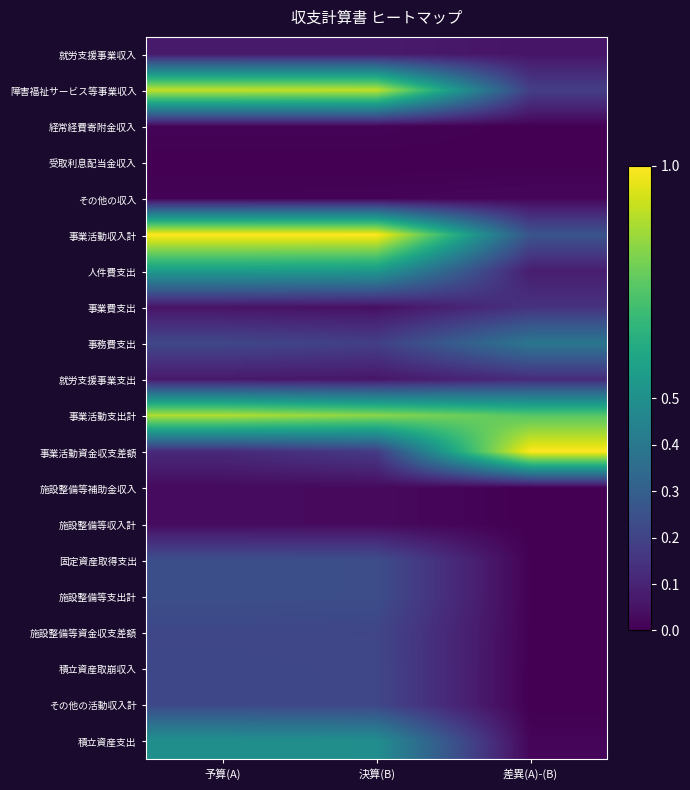

Reading left to right, transcribe all the data shown in this chart.

就労支援事業収入: 予算(A)=0.1	決算(B)=0.1	差異(A)-(B)=0.1
障害福祉サービス等事業収入: 予算(A)=0.9	決算(B)=0.9	差異(A)-(B)=0.2
経常経費寄附金収入: 予算(A)=0.0	決算(B)=0.0	差異(A)-(B)=0.0
受取利息配当金収入: 予算(A)=0.0	決算(B)=0.0	差異(A)-(B)=0.0
その他の収入: 予算(A)=0.0	決算(B)=0.0	差異(A)-(B)=0.0
事業活動収入計: 予算(A)=1.0	決算(B)=1.0	差異(A)-(B)=0.3
人件費支出: 予算(A)=0.5	決算(B)=0.5	差異(A)-(B)=0.1
事業費支出: 予算(A)=0.1	決算(B)=0.0	差異(A)-(B)=0.1
事務費支出: 予算(A)=0.2	決算(B)=0.2	差異(A)-(B)=0.4
就労支援事業支出: 予算(A)=0.1	決算(B)=0.1	差異(A)-(B)=0.1
事業活動支出計: 予算(A)=0.9	決算(B)=0.8	差異(A)-(B)=0.7
事業活動資金収支差額: 予算(A)=0.1	決算(B)=0.2	差異(A)-(B)=1.0
施設整備等補助金収入: 予算(A)=0.0	決算(B)=0.0	差異(A)-(B)=0.0
施設整備等収入計: 予算(A)=0.0	決算(B)=0.0	差異(A)-(B)=0.0
固定資産取得支出: 予算(A)=0.2	決算(B)=0.2	差異(A)-(B)=0.0
施設整備等支出計: 予算(A)=0.2	決算(B)=0.2	差異(A)-(B)=0.0
施設整備等資金収支差額: 予算(A)=0.2	決算(B)=0.2	差異(A)-(B)=0.0
積立資産取崩収入: 予算(A)=0.2	決算(B)=0.2	差異(A)-(B)=0.0
その他の活動収入計: 予算(A)=0.2	決算(B)=0.2	差異(A)-(B)=0.0
積立資産支出: 予算(A)=0.5	決算(B)=0.5	差異(A)-(B)=0.0